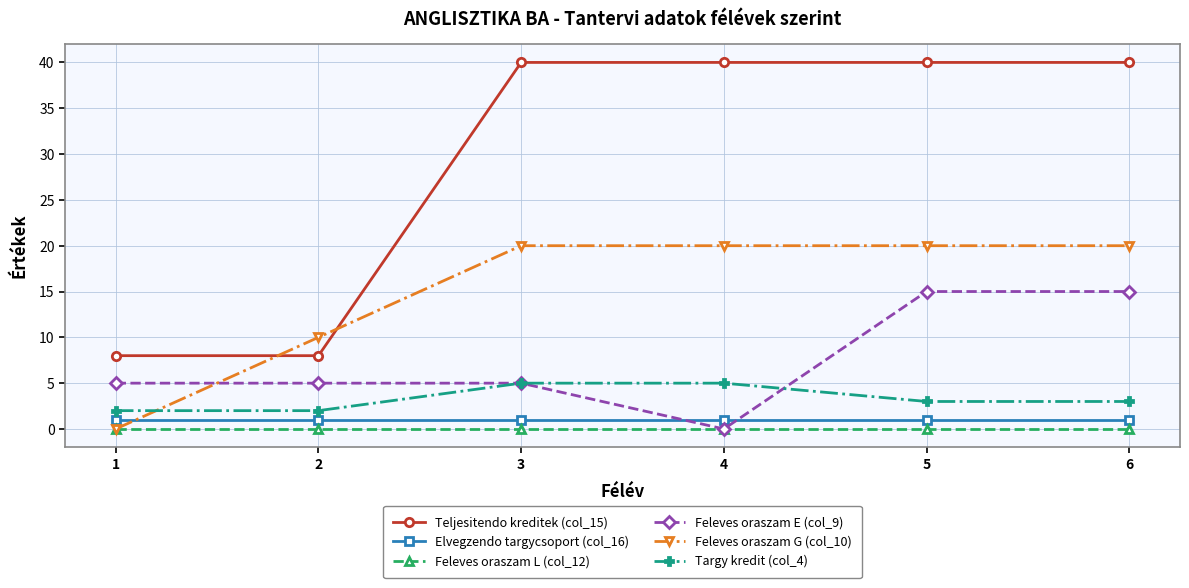

Between 2 and 6, which series saw the biggest shift?

Teljesitendo kreditek (col_15)